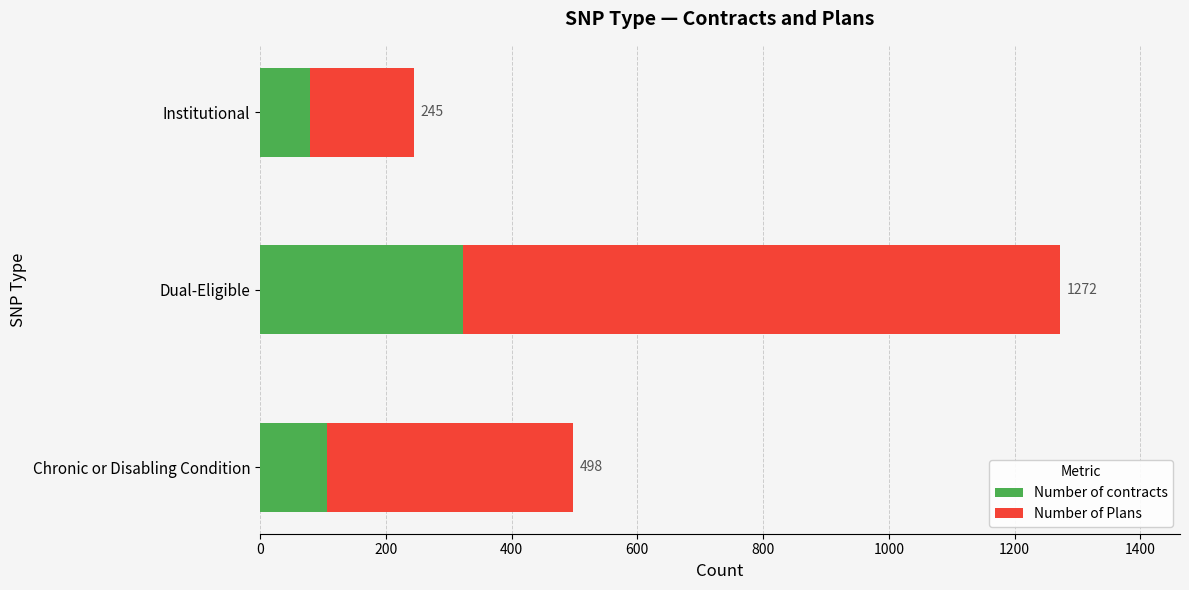

What is the average value of the Number of contracts series?

170